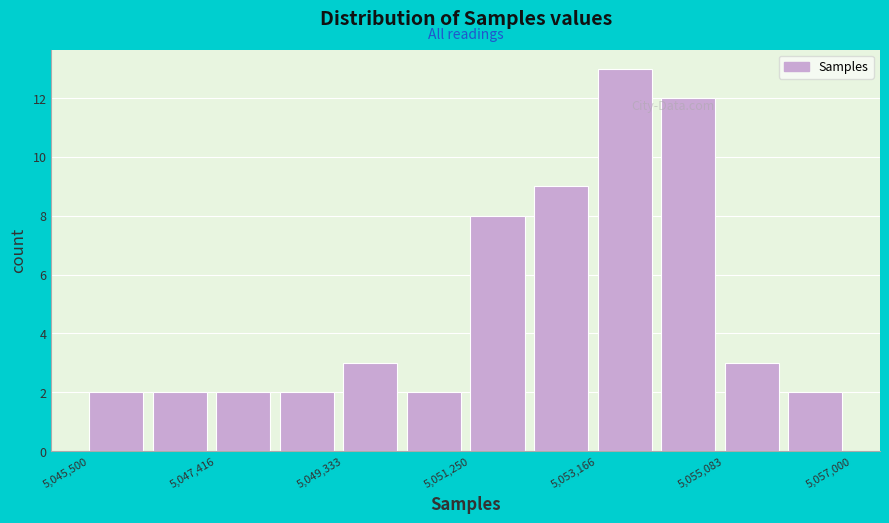

Over which range of the x-axis is the bar tallest?

5053200 to 5054200